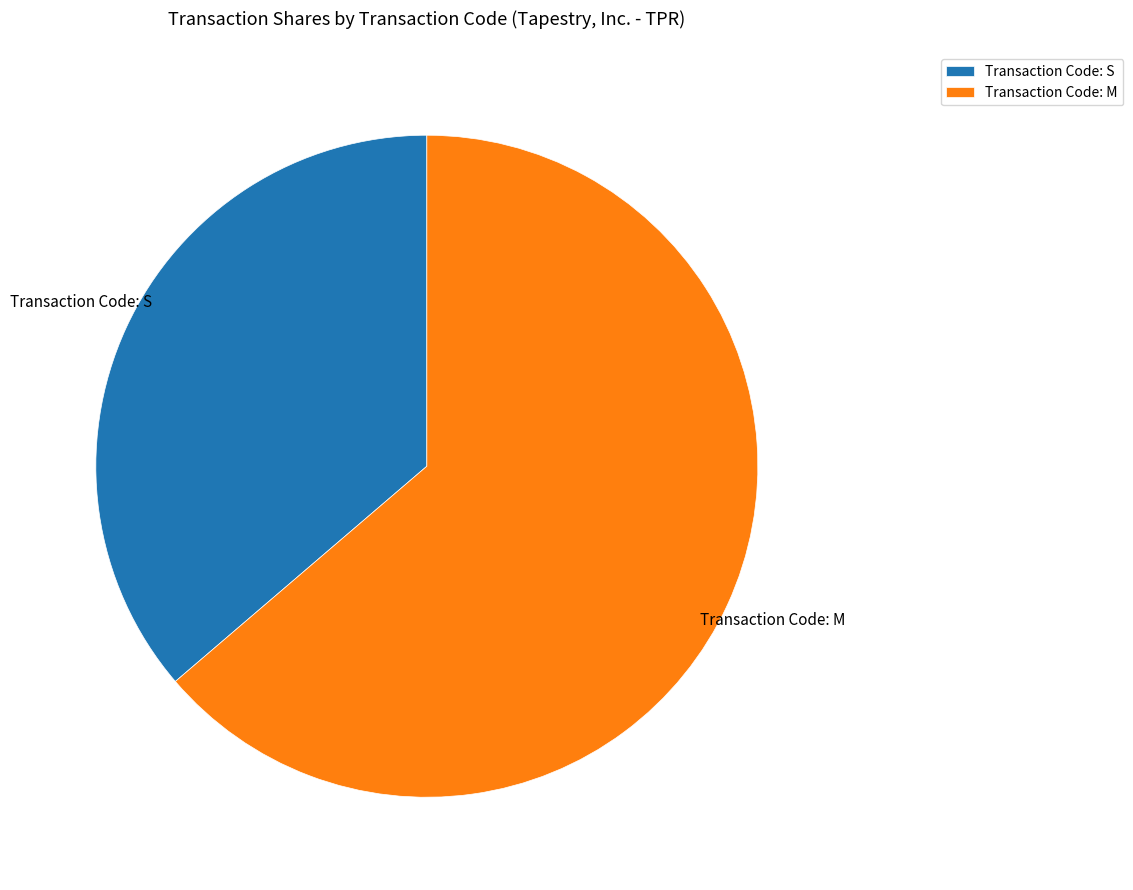

Is there any slice that represents more than half of the pie?

Yes